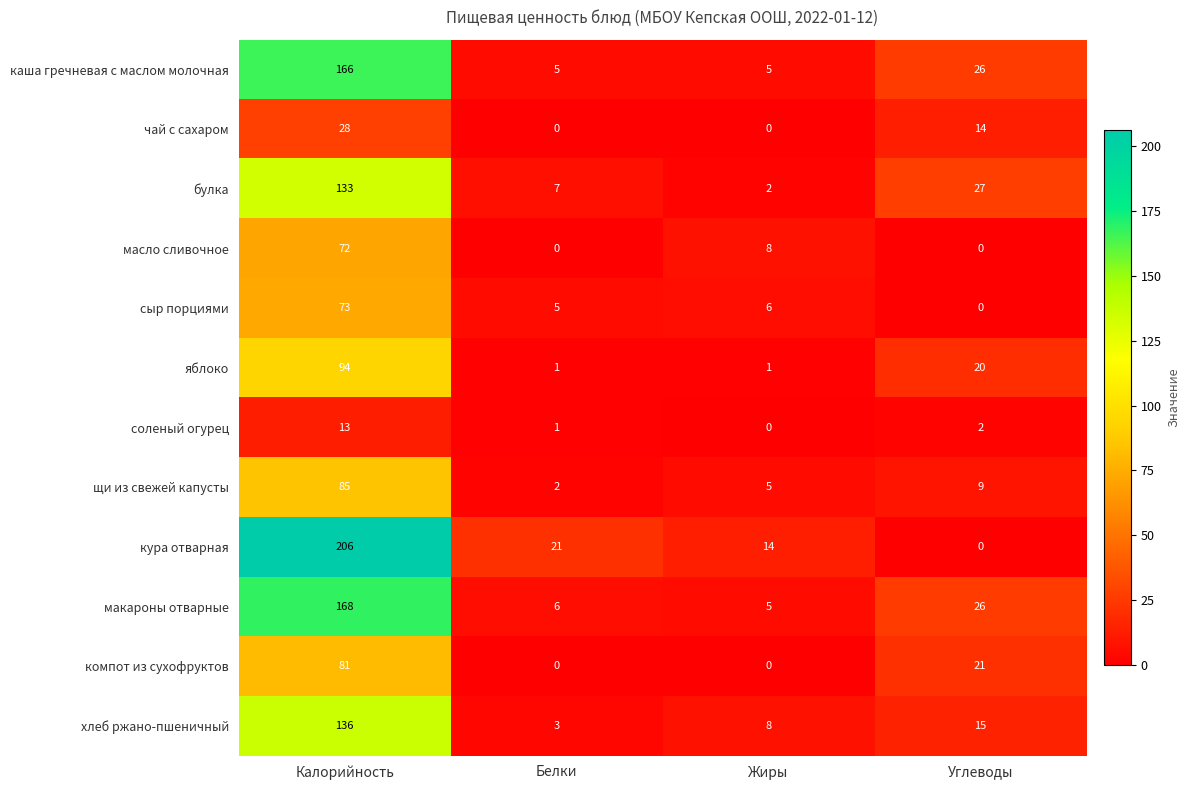

At which label does соленый огурец first exceed 2?

Калорийность